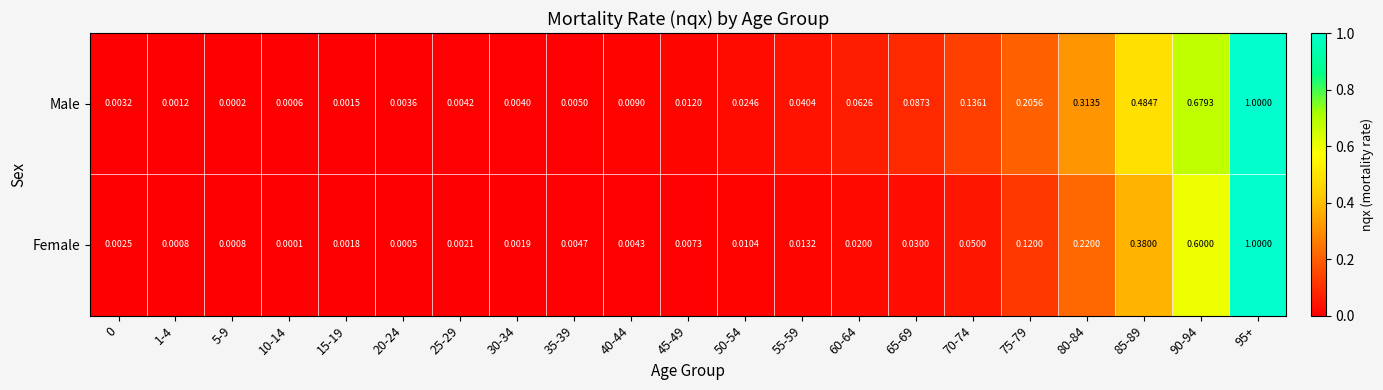

Rank the series at 30-34 from highest to lowest value.

Male, Female